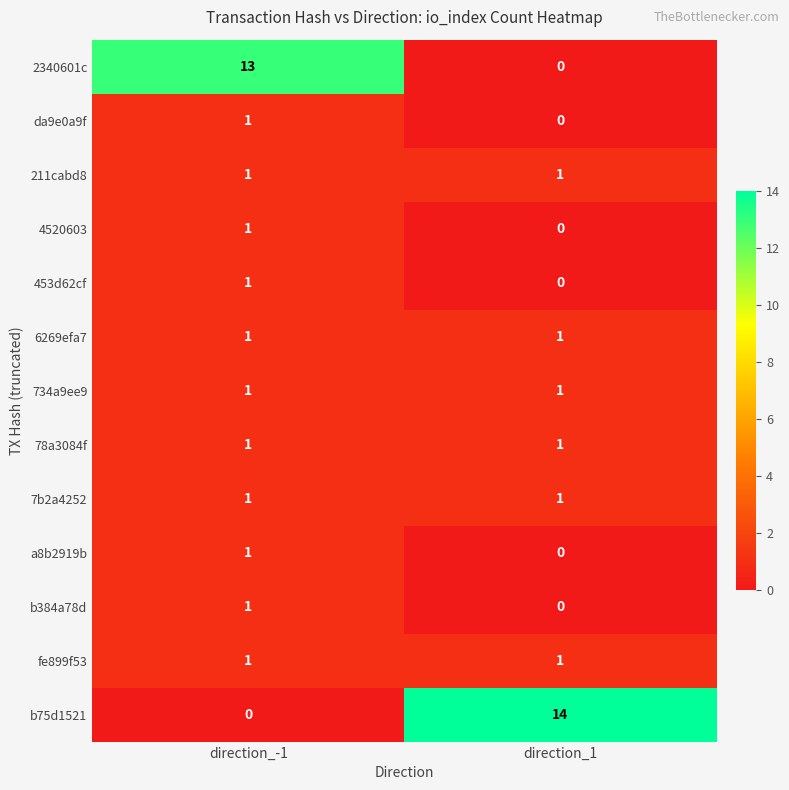

Which category has the highest value across all series?

direction_1